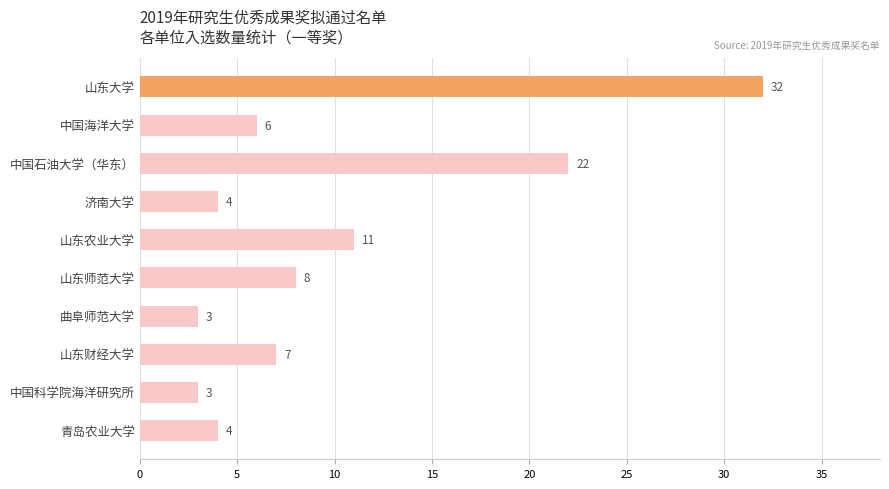

What is the difference between the maximum and minimum values?

29